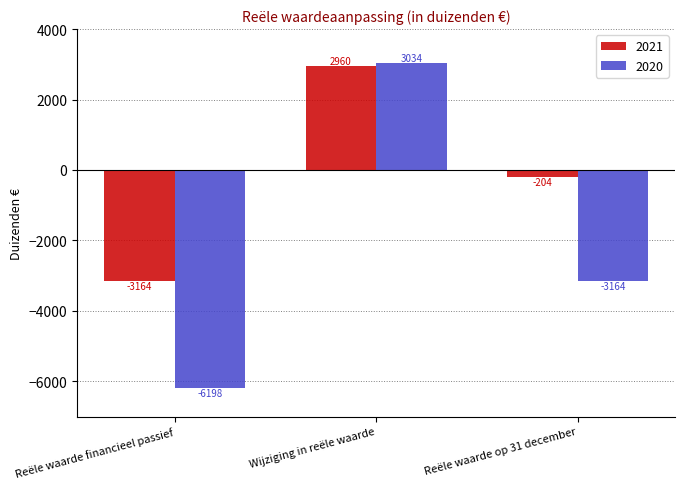

What is the label of the 1st bar from the right?

Reële waarde op 31 december